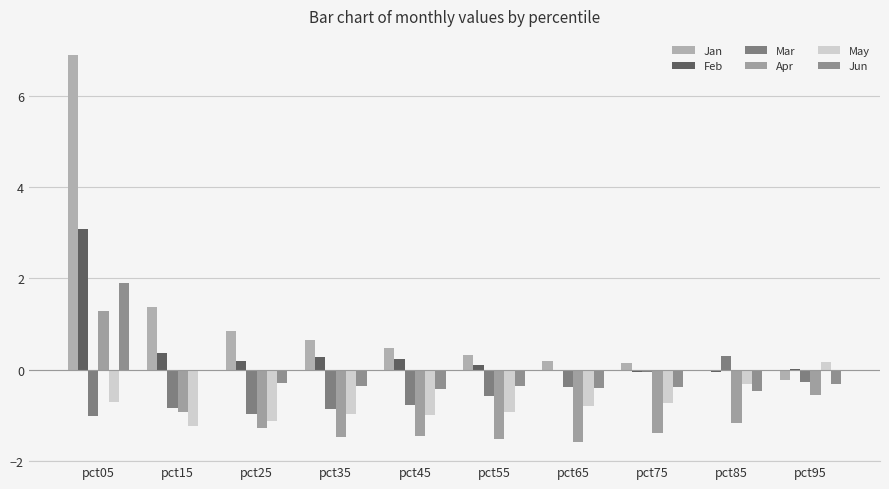

At which category is the sum across all series the highest?

pct05